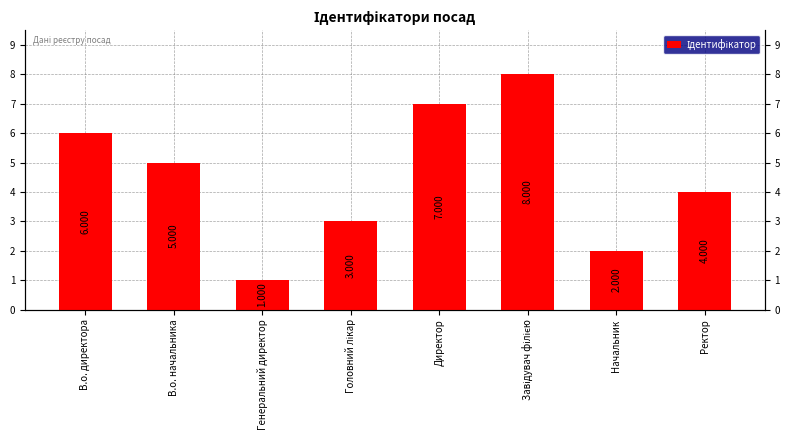

Count the number of categories in the chart.

8